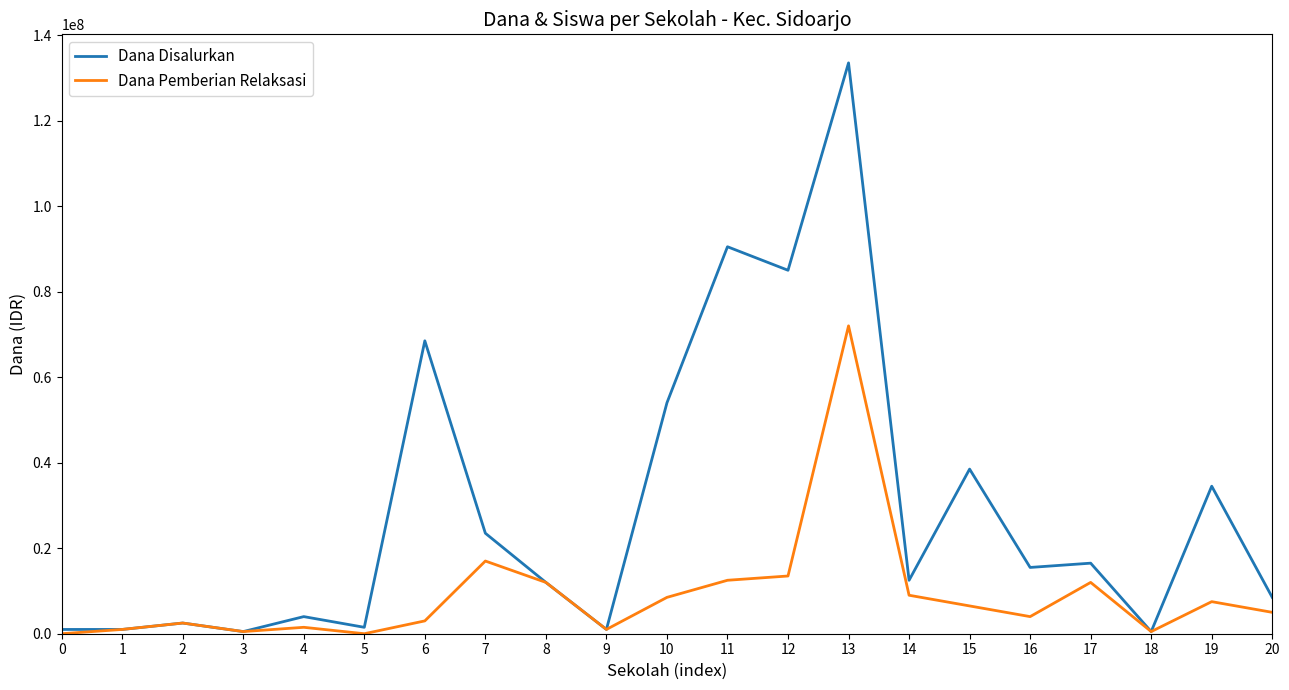

At which category does Dana Disalurkan reach its first local peak?

2